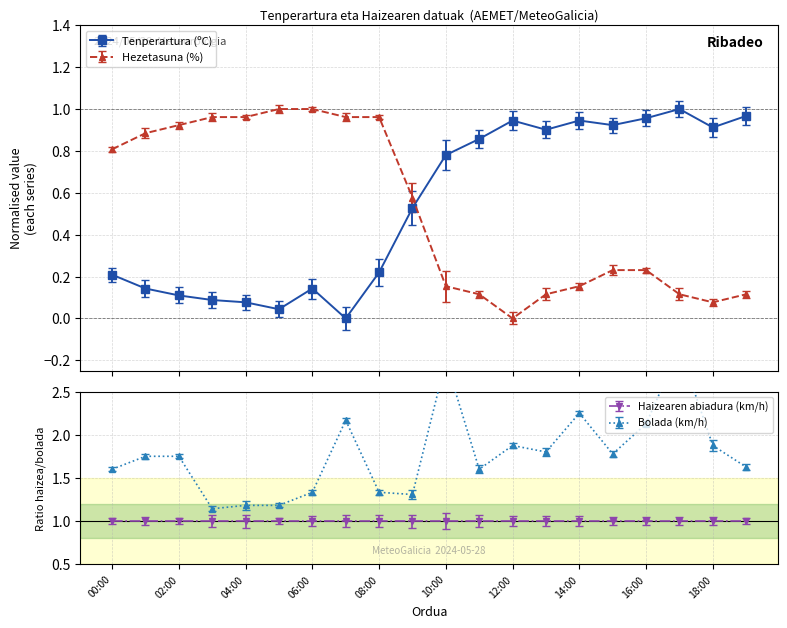

True or false: Tenperartura (ºC) and Hezetasuna (%) intersect in this chart.

True